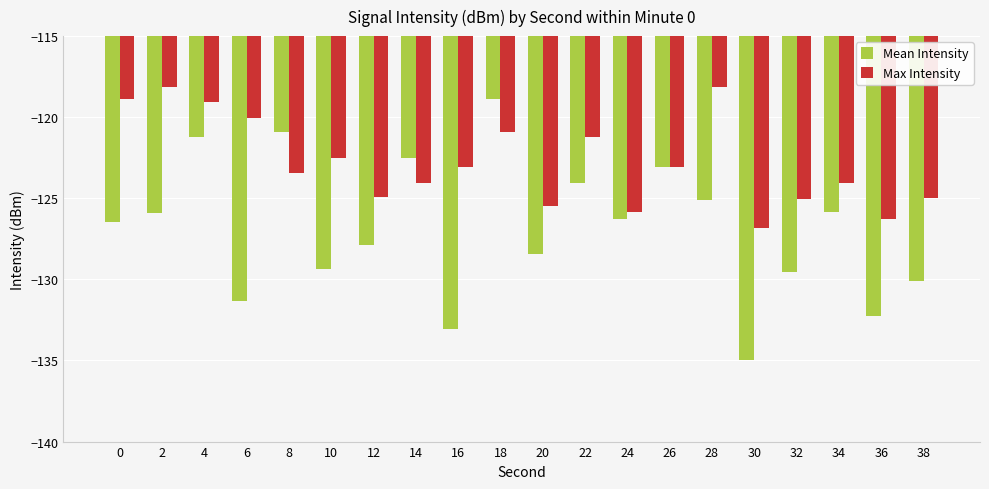

Is the value of Mean Intensity at 20 greater than the value of Max Intensity at 32?

No